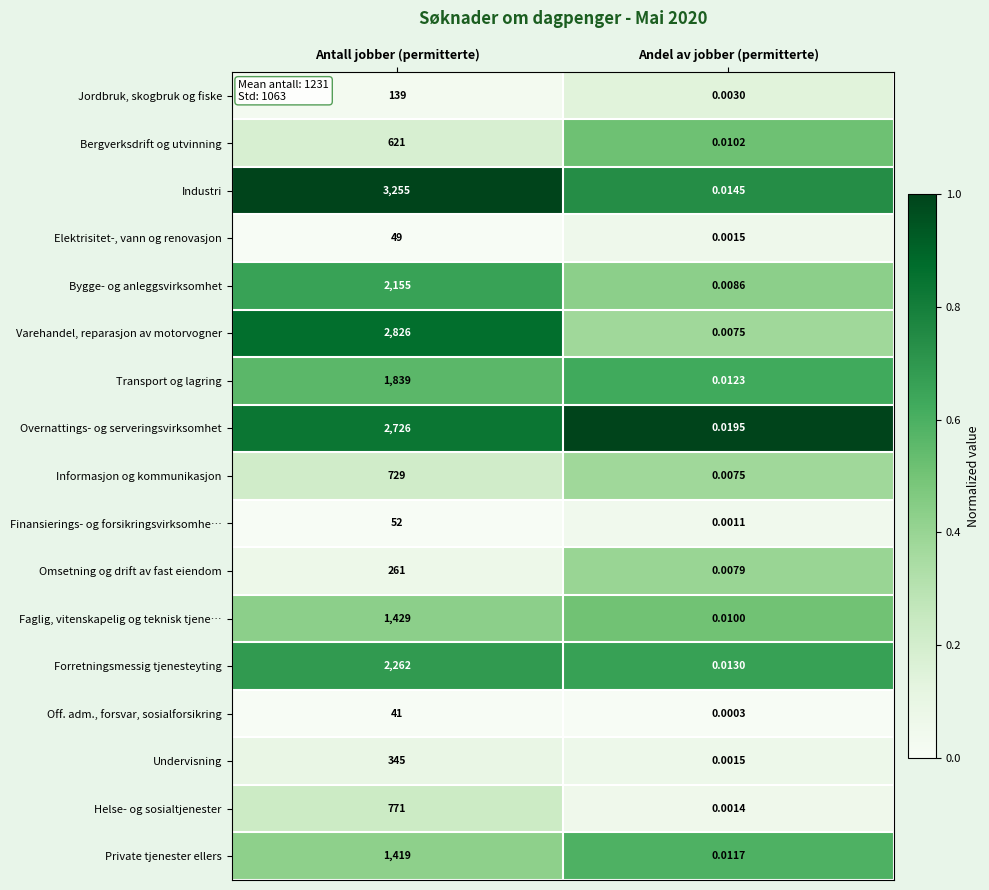

At how many categories does at least one series exceed 0?

2